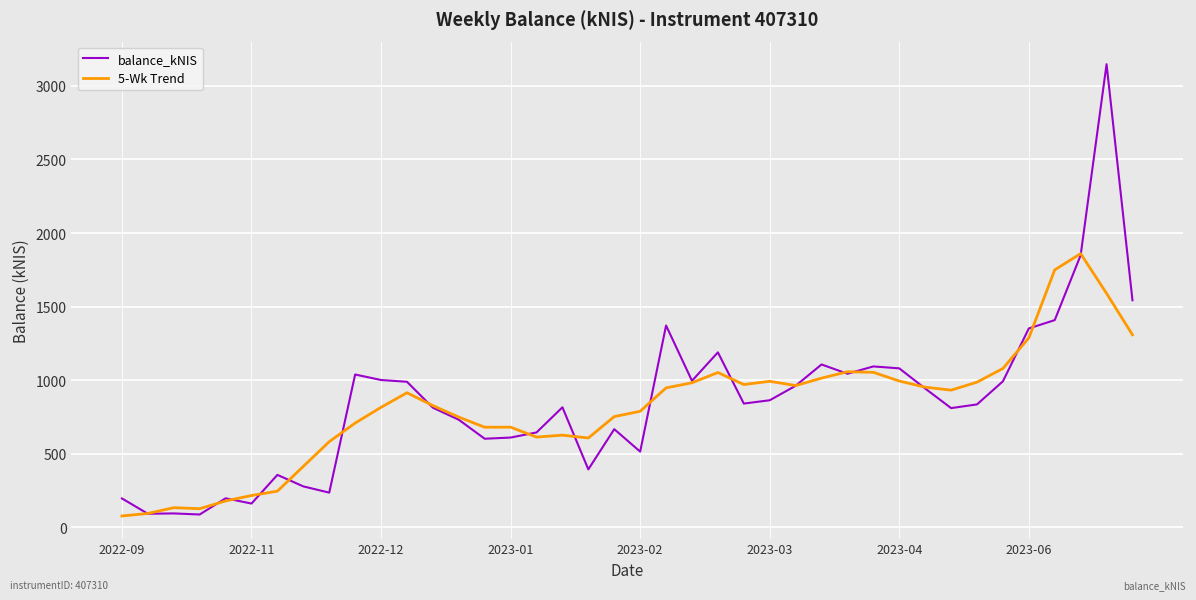

What is the highest value of the 5-Wk Trend series?

1859.8